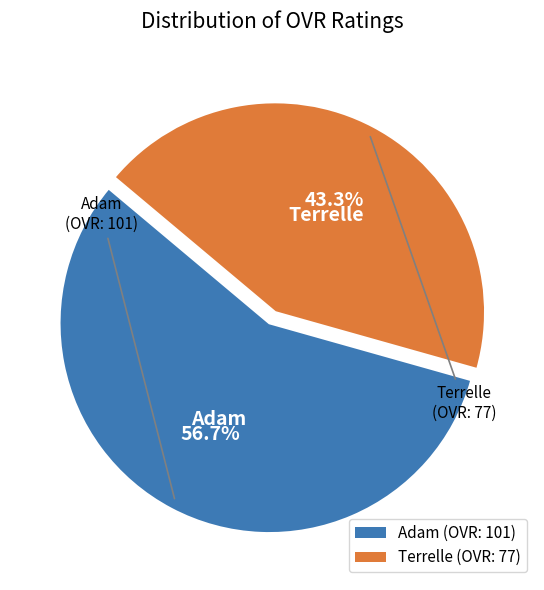

Rank the categories by value from highest to lowest.

Adam, Terrelle